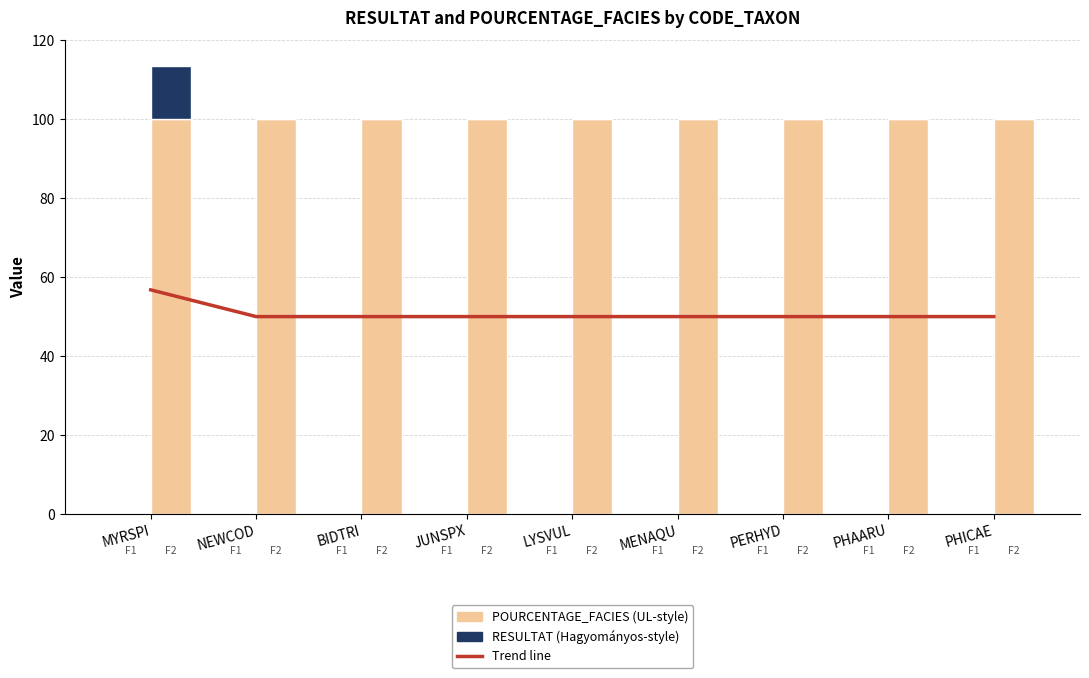

Between MENAQU and JUNSPX, which is larger?

MENAQU